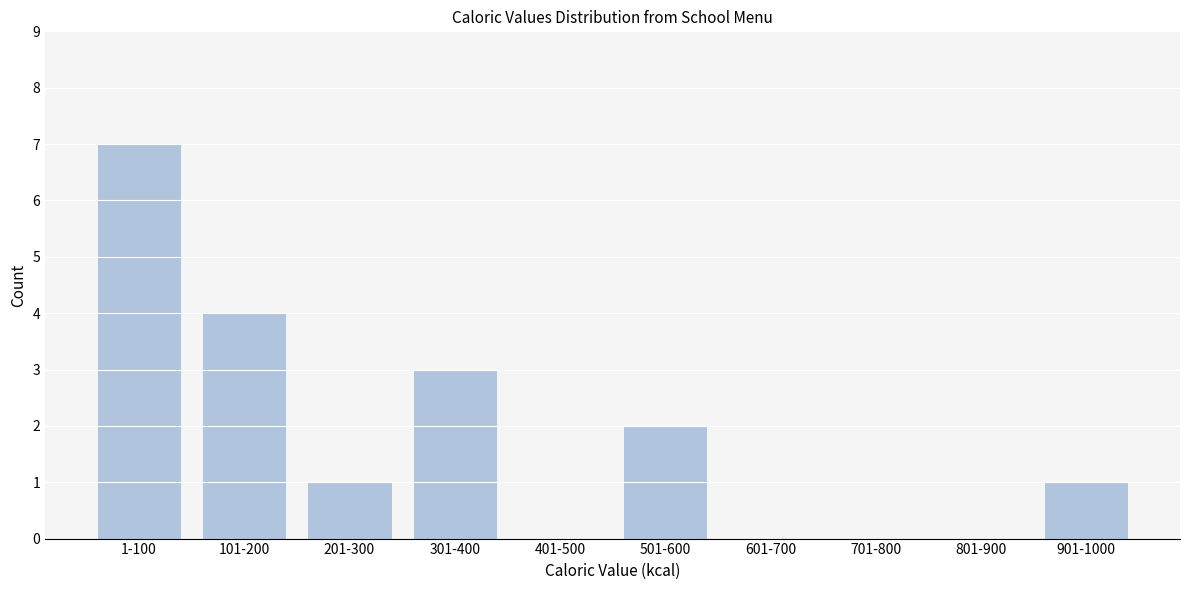

Reading right to left, what are all the values shown in this chart?

901-1000=1	801-900=0	701-800=0	601-700=0	501-600=2	401-500=0	301-400=3	201-300=1	101-200=4	1-100=7